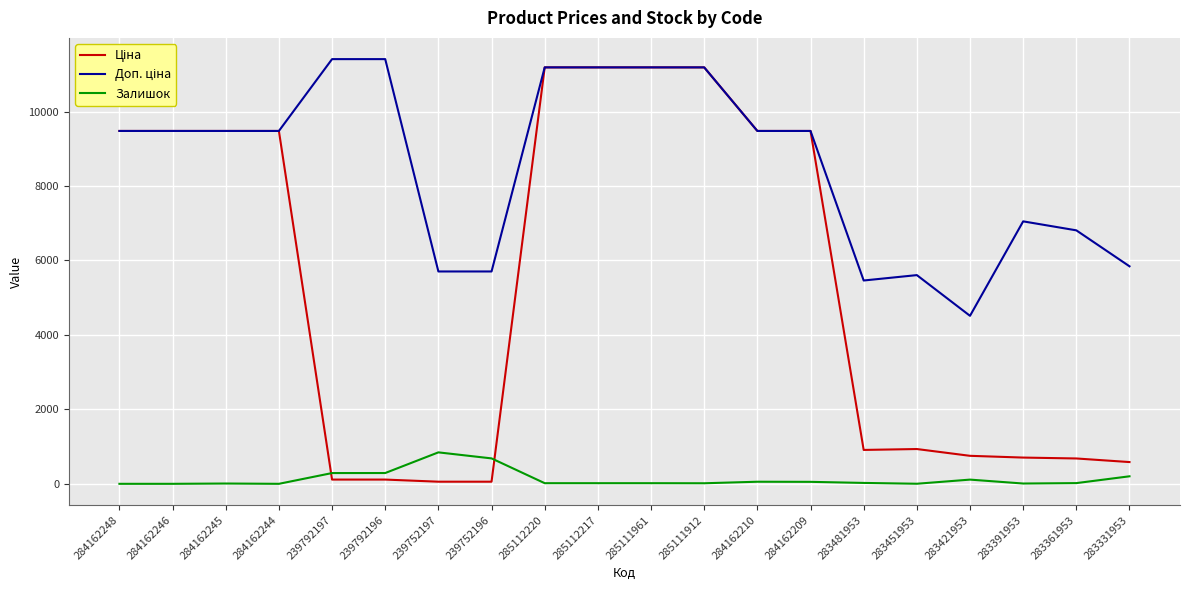

Is it true that Залишок equals 458.0 at 284162244?

False